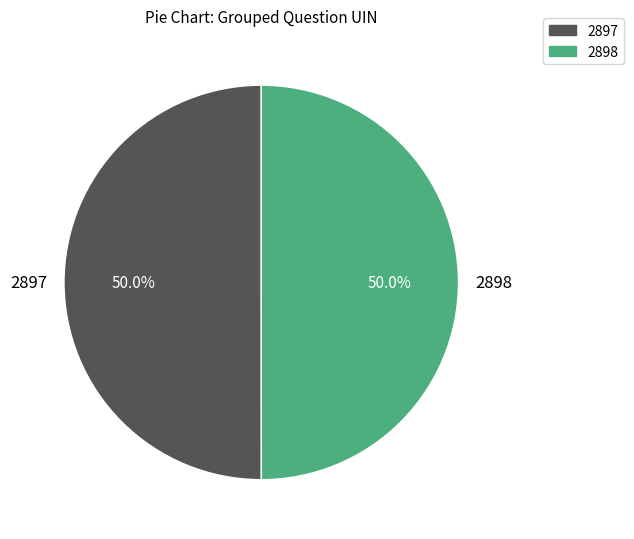

True or false: 2897 accounts for 64% of the total.

False